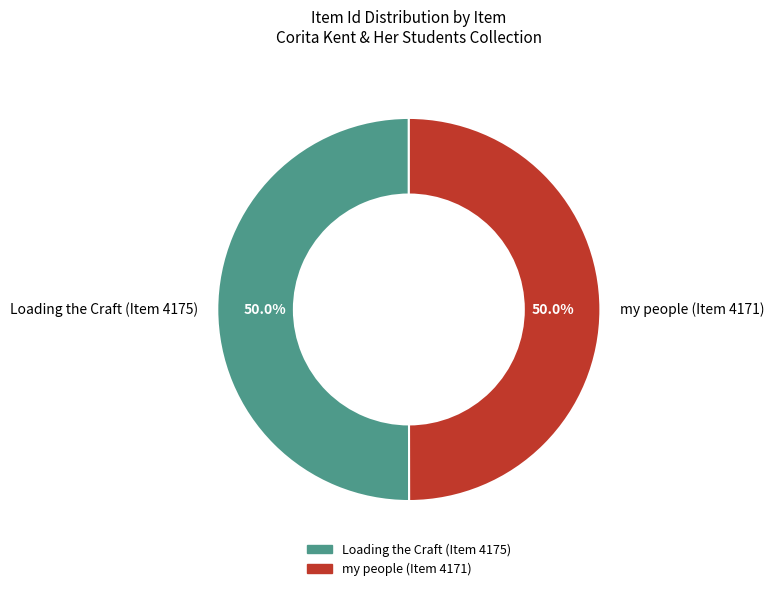

How much of the chart is everything except my people (Item 4171)?

50.0%